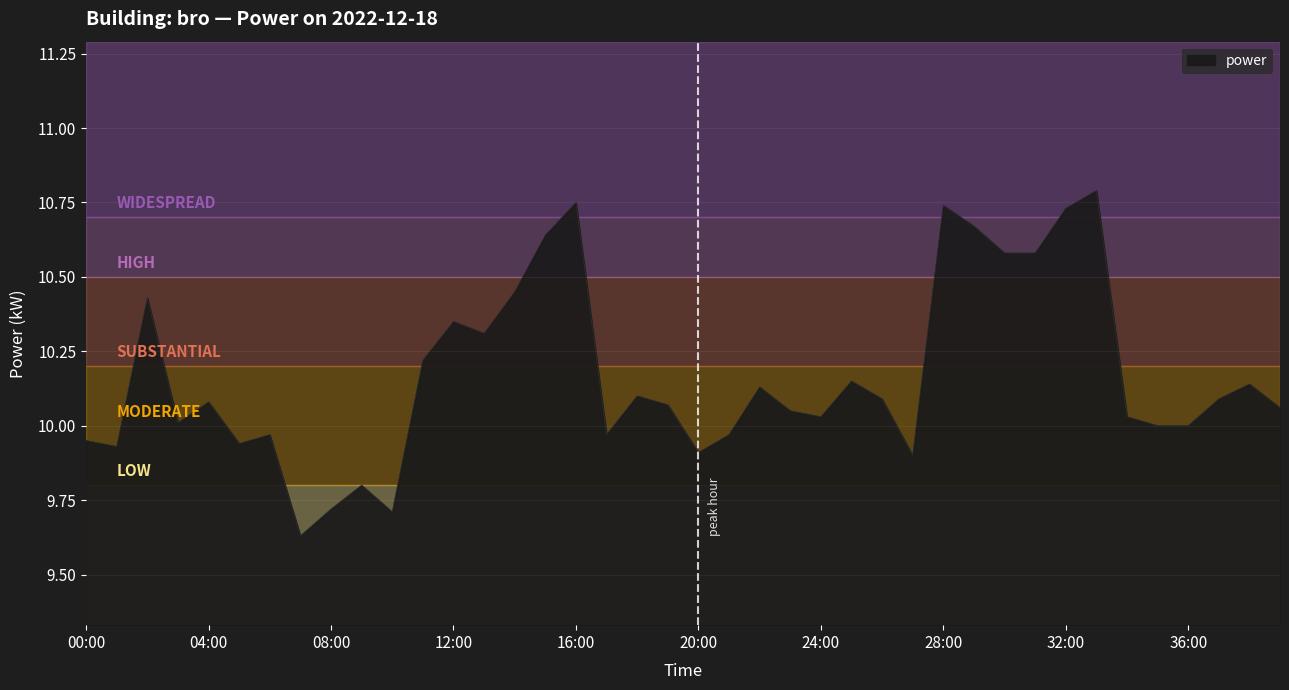

What is the difference between the maximum and minimum values?

1.2